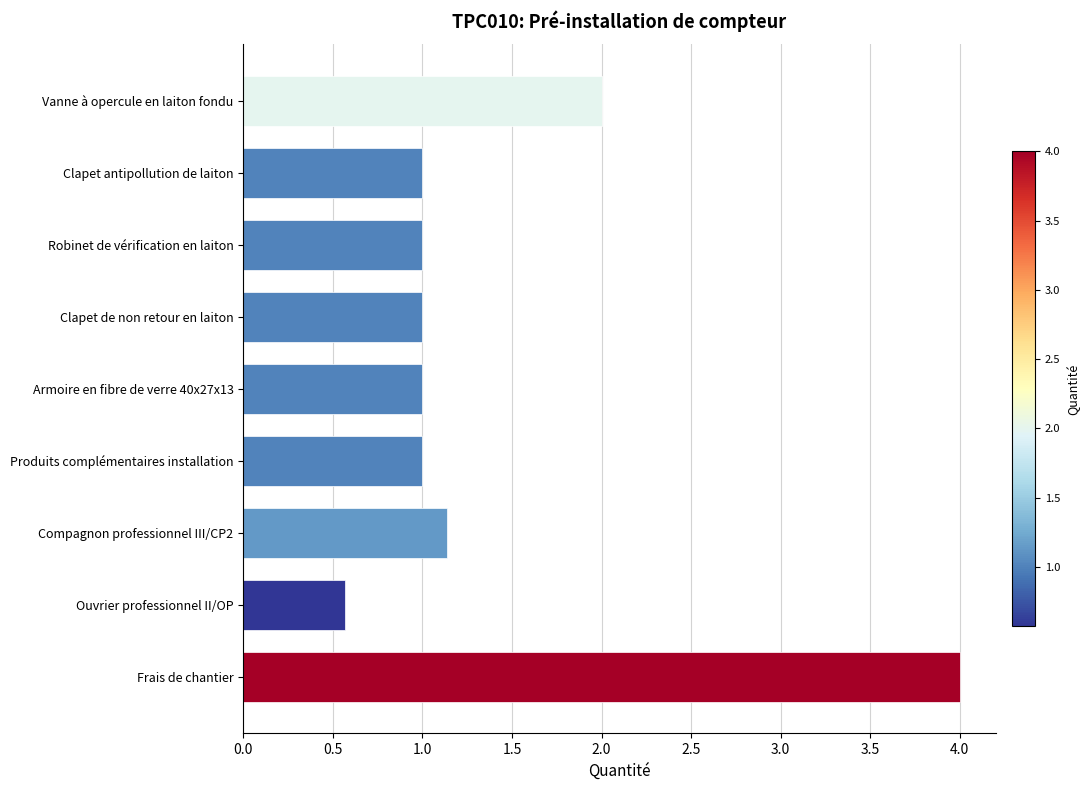

What is the change in value from Vanne à opercule en laiton fondu to Frais de chantier?

+2.0